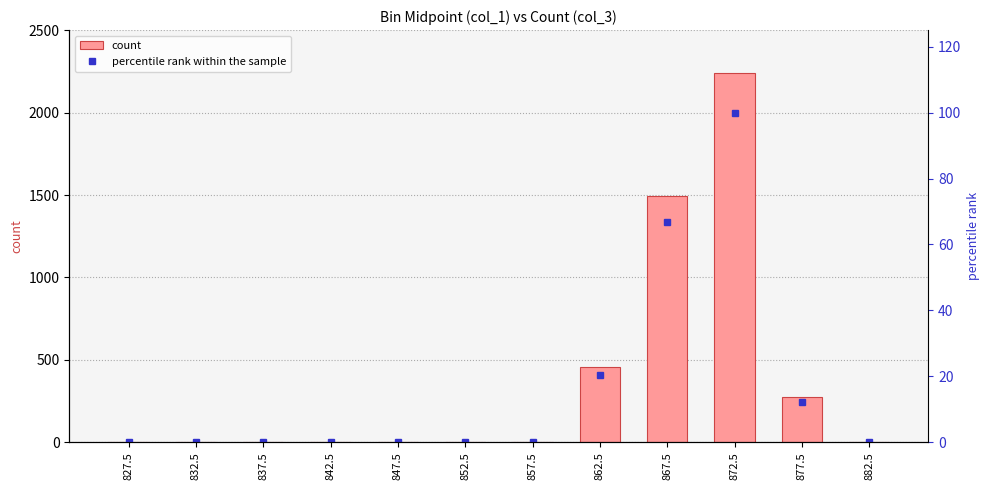

Rank the series at 832.5 from highest to lowest value.

count, percentile rank within the sample